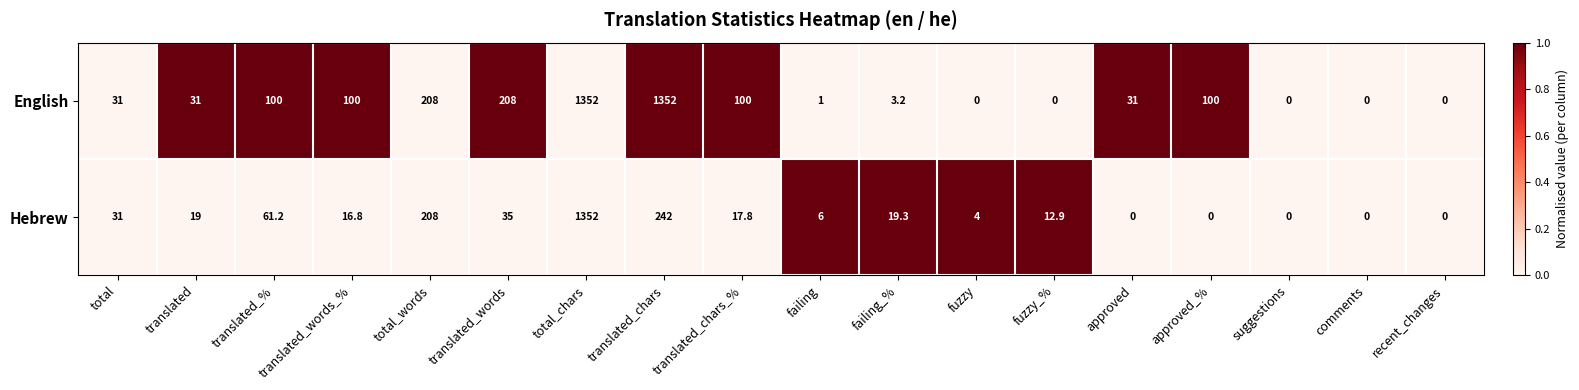

Count the number of data series in this chart.

2